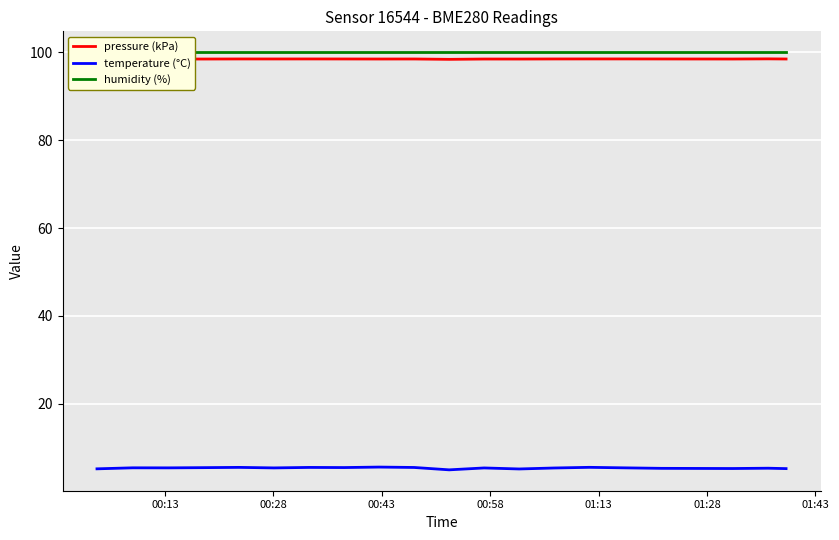

What is the highest value of the pressure (kPa) series?

98.5